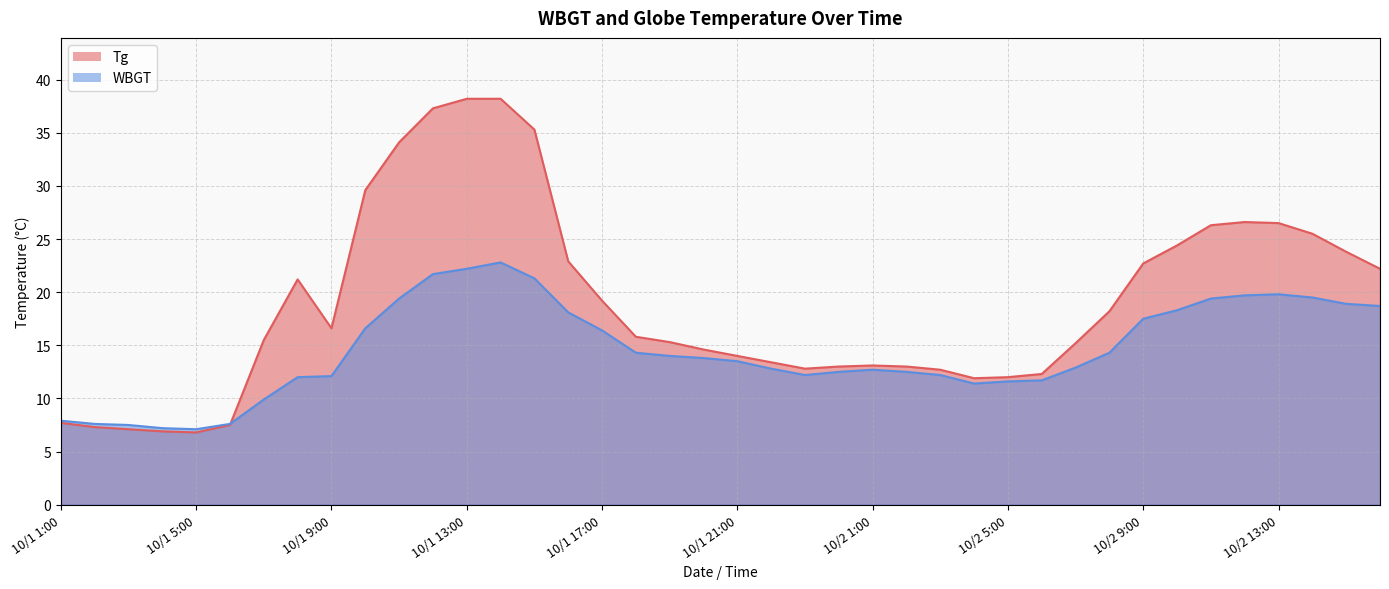

What is the total value across all series at 10/1 13:00?

60.4